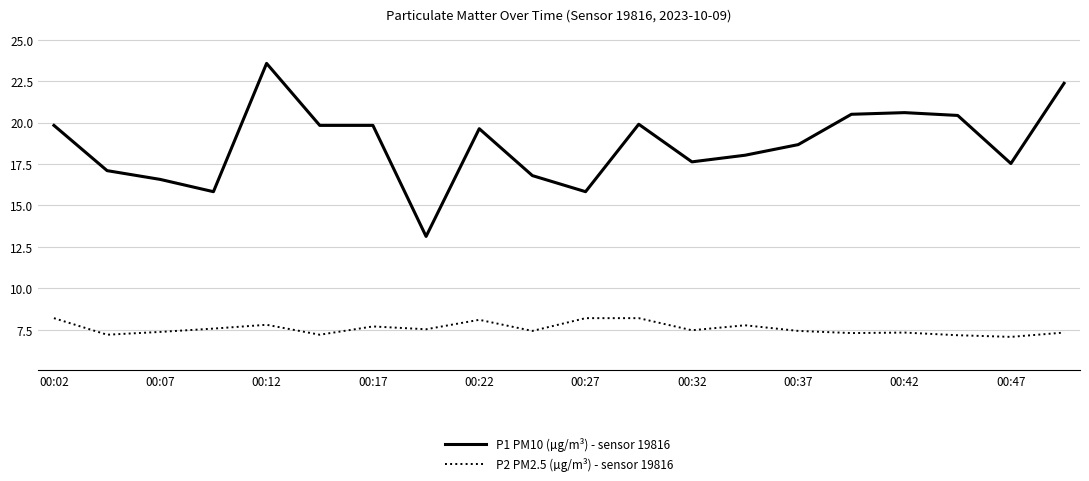

True or false: P2 PM2.5 (µg/m³) - sensor 19816 and P1 PM10 (µg/m³) - sensor 19816 intersect in this chart.

False